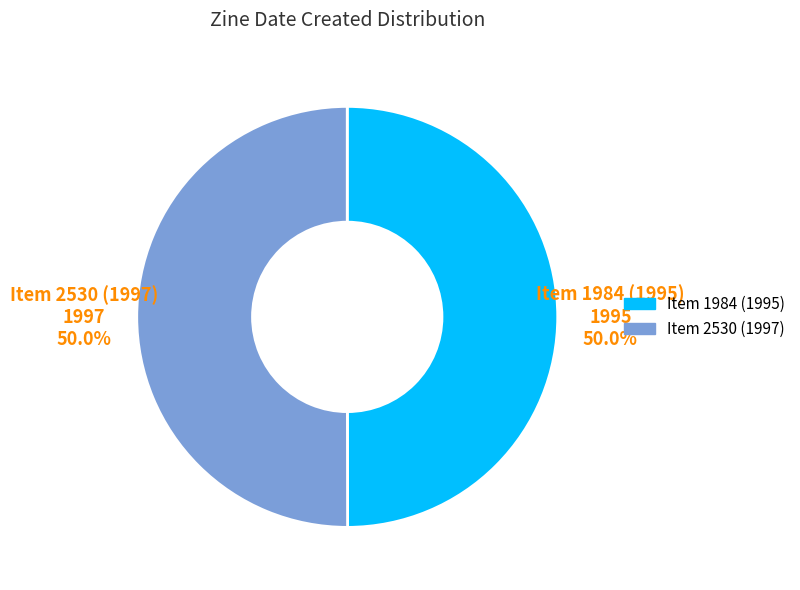

Do Item 2530 (1997) and Item 1984 (1995) together represent more than half of the pie?

Yes